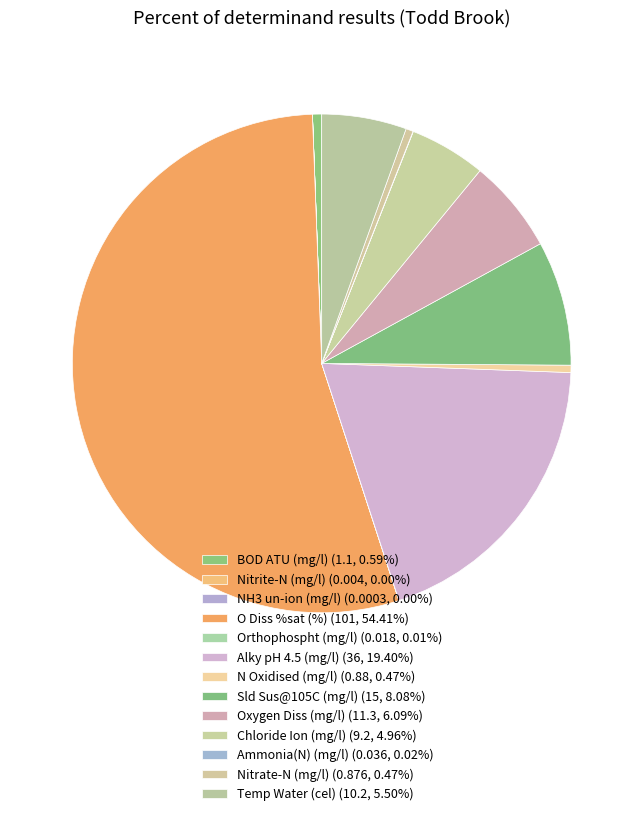

Do BOD ATU (mg/l) and Ammonia(N) (mg/l) together represent more than half of the pie?

No